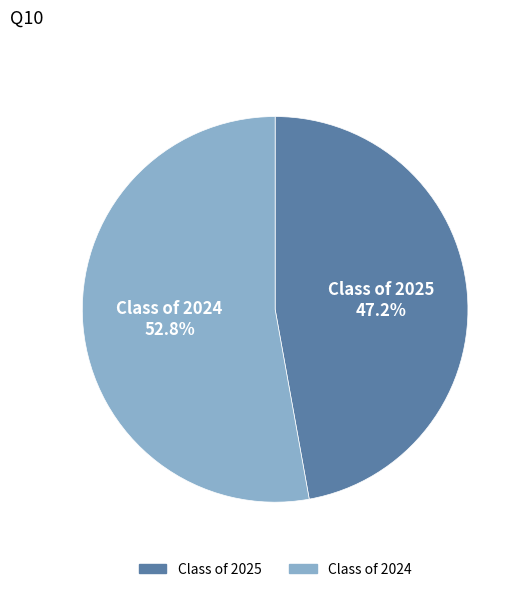

Which has a higher value, Class of 2024 or Class of 2025?

Class of 2024